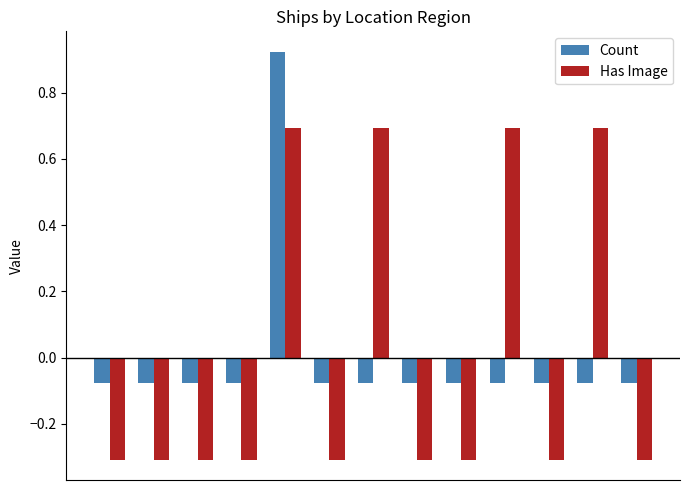

List the series in order of their peak value, highest first.

Count, Has Image